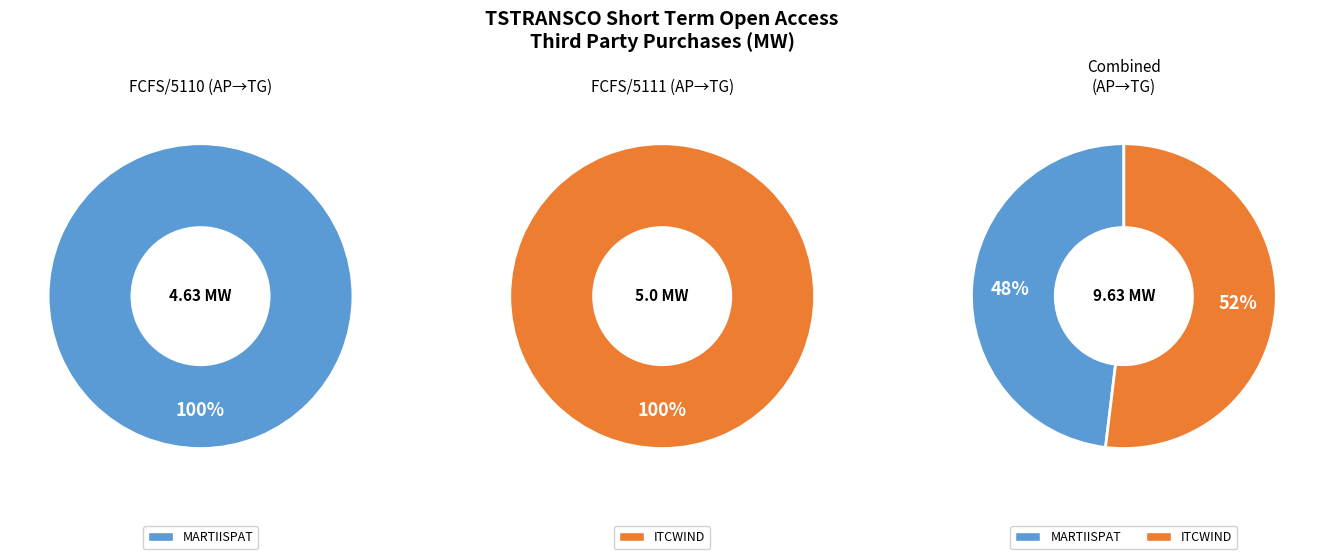

Combined, do ITCWIND and MARTIISPAT account for over 50%?

Yes